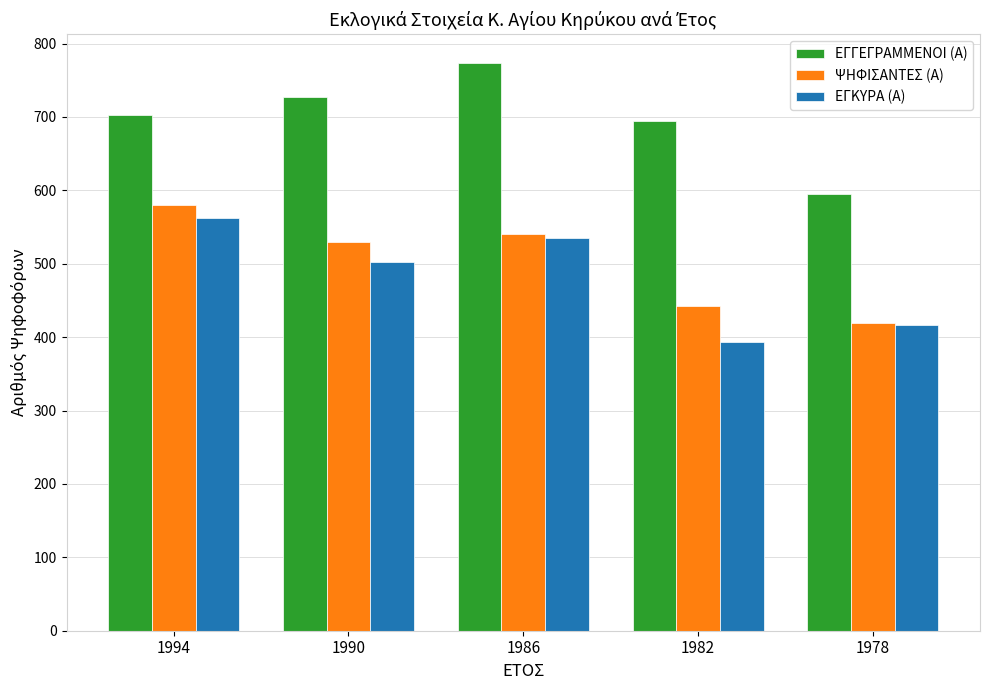

Which series has the largest total across all categories?

ΕΓΓΕΓΡΑΜΜΕΝΟΙ (Α)